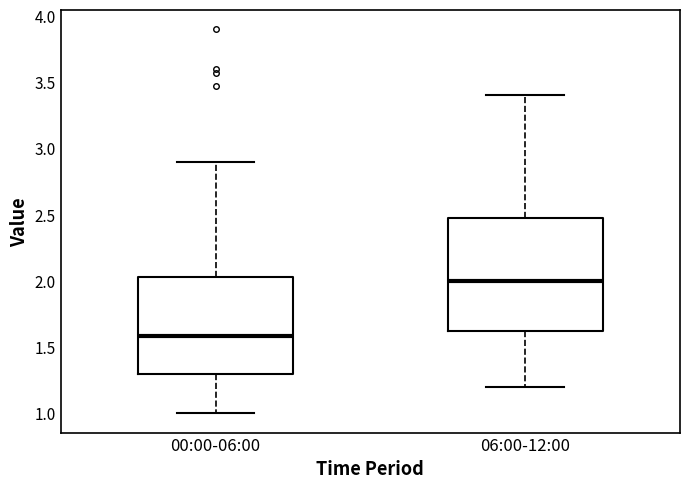

Reading left to right, transcribe this box plot: for each box, give where its median line is, the range the box spans, and where its two whiskers end, as read against the y-axis. The values are not printed on the chart, so give them approximately, as read against the axis.

00:00-06:00: median 1.60, box 1.30 to 2.05, whiskers 1.00 to 2.90
06:00-12:00: median 2.00, box 1.65 to 2.50, whiskers 1.20 to 3.40